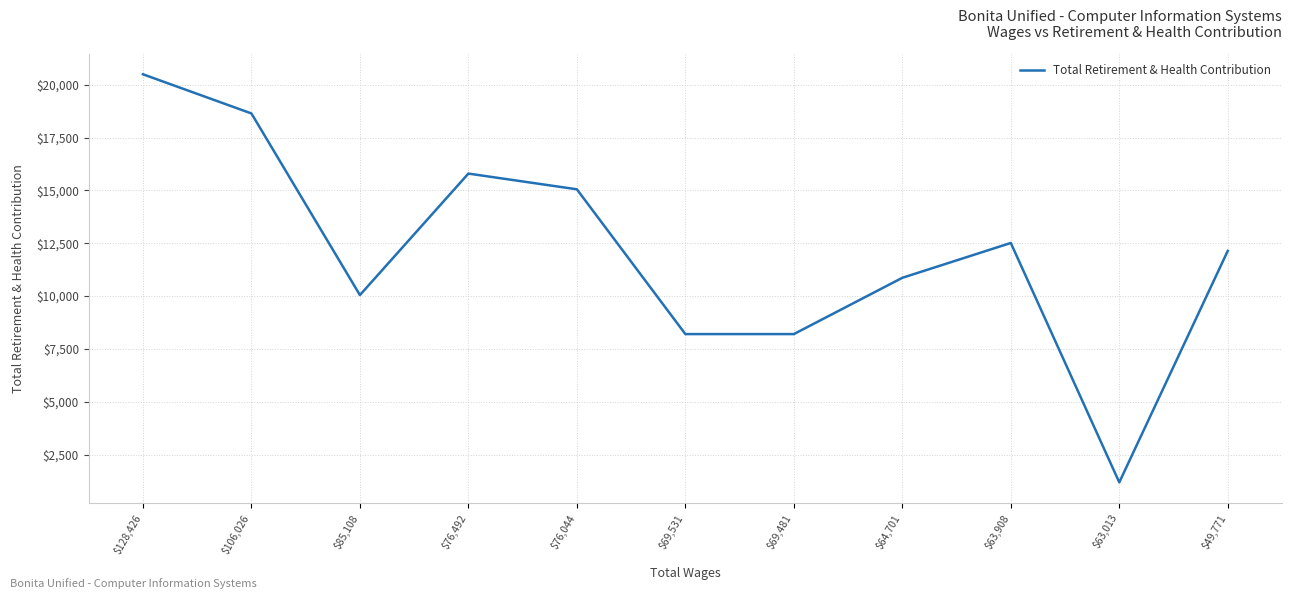

What is the sum of all values?

133160